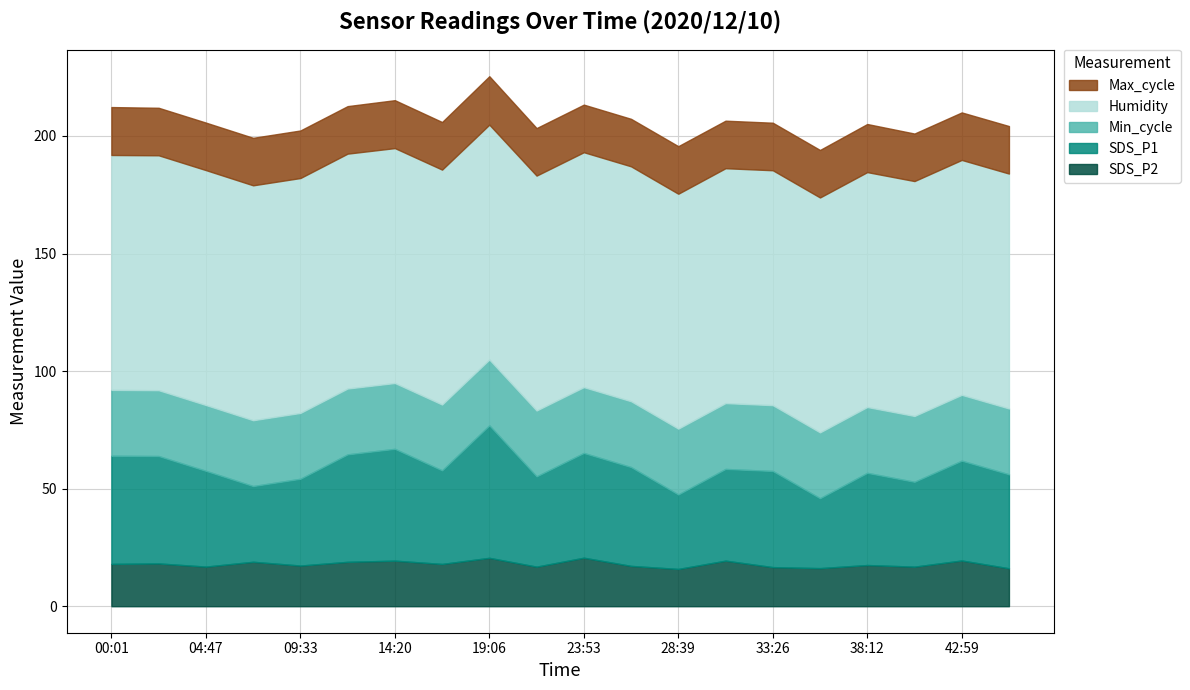

What is the difference between the SDS_P2 values at 11:57 and 42:59?

0.6